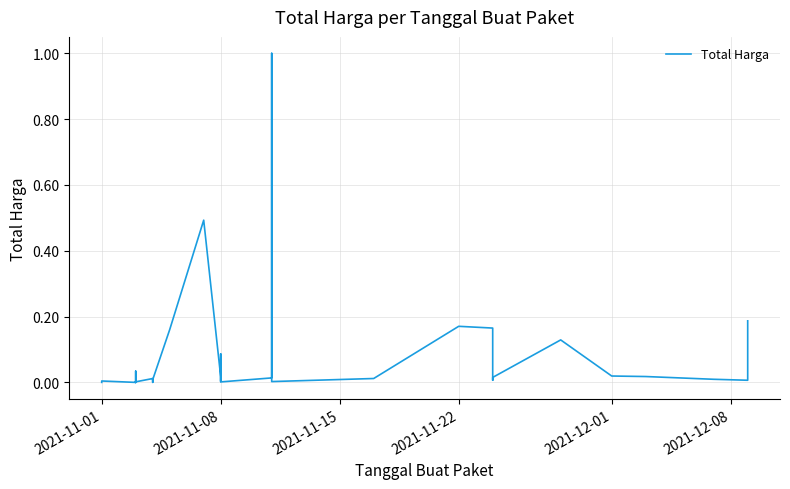

Count the number of data series in this chart.

1